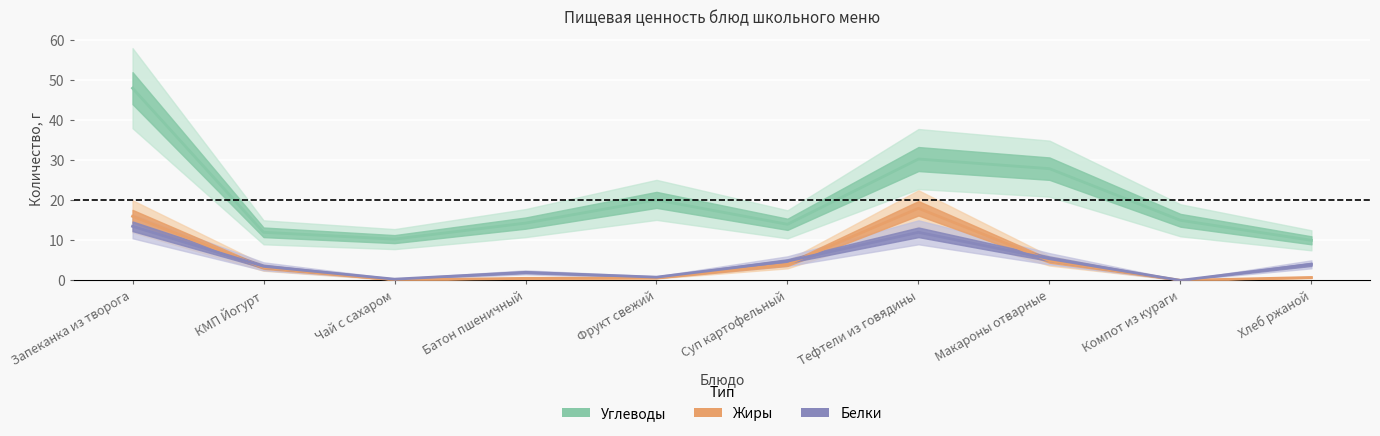

How many times do Белки and Жиры cross each other?

3